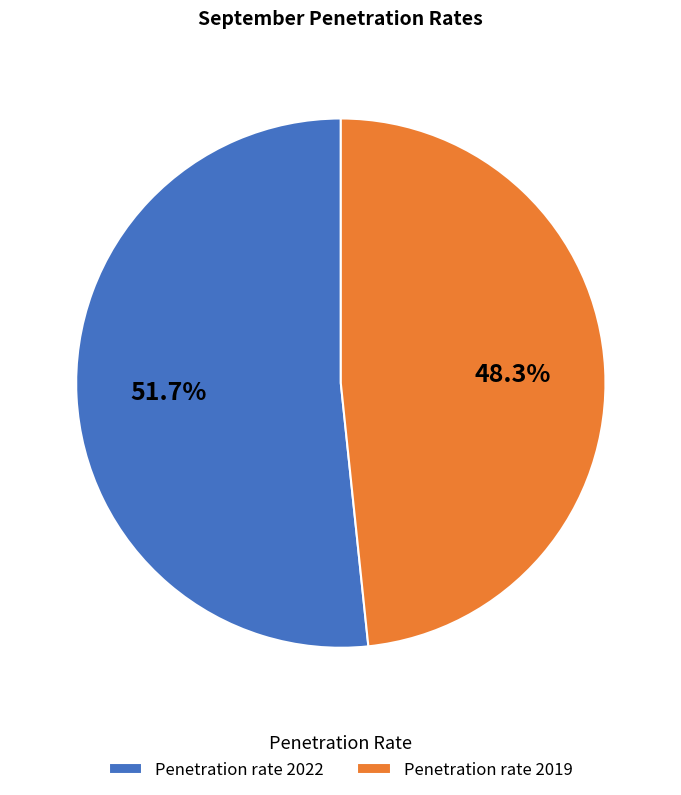

How many segments does this pie chart have?

2